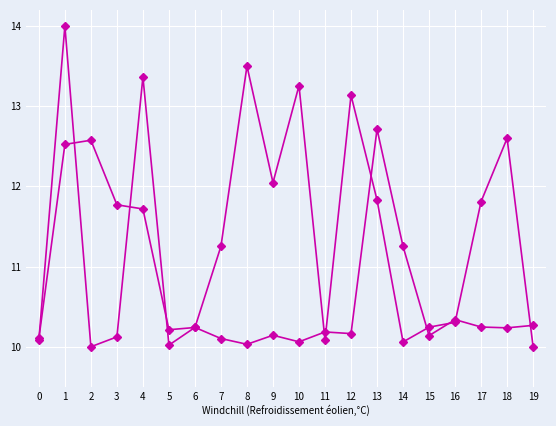

How many data points does each series have?

20